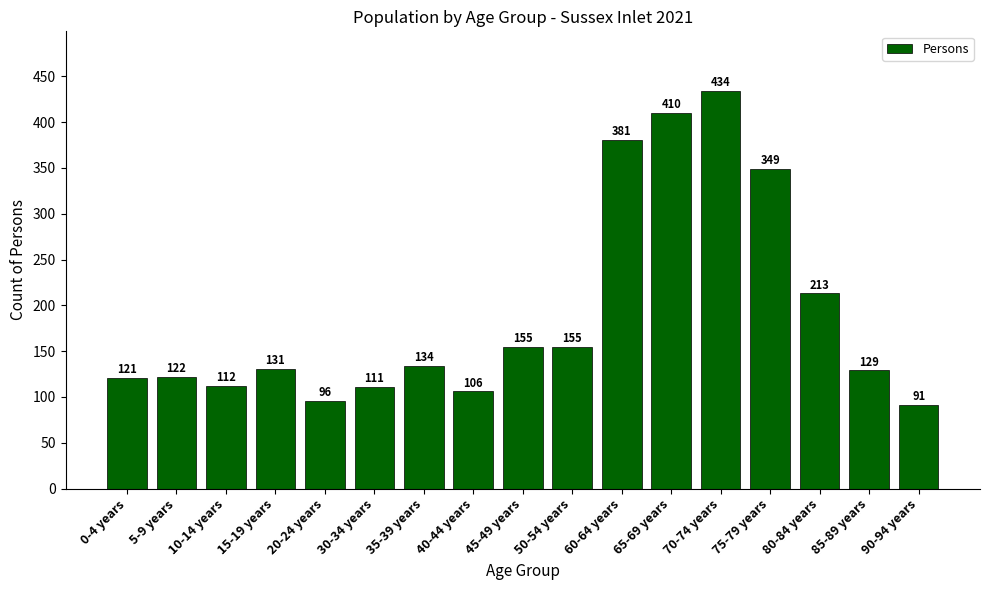

At which label is the value closest to 262?

80-84 years